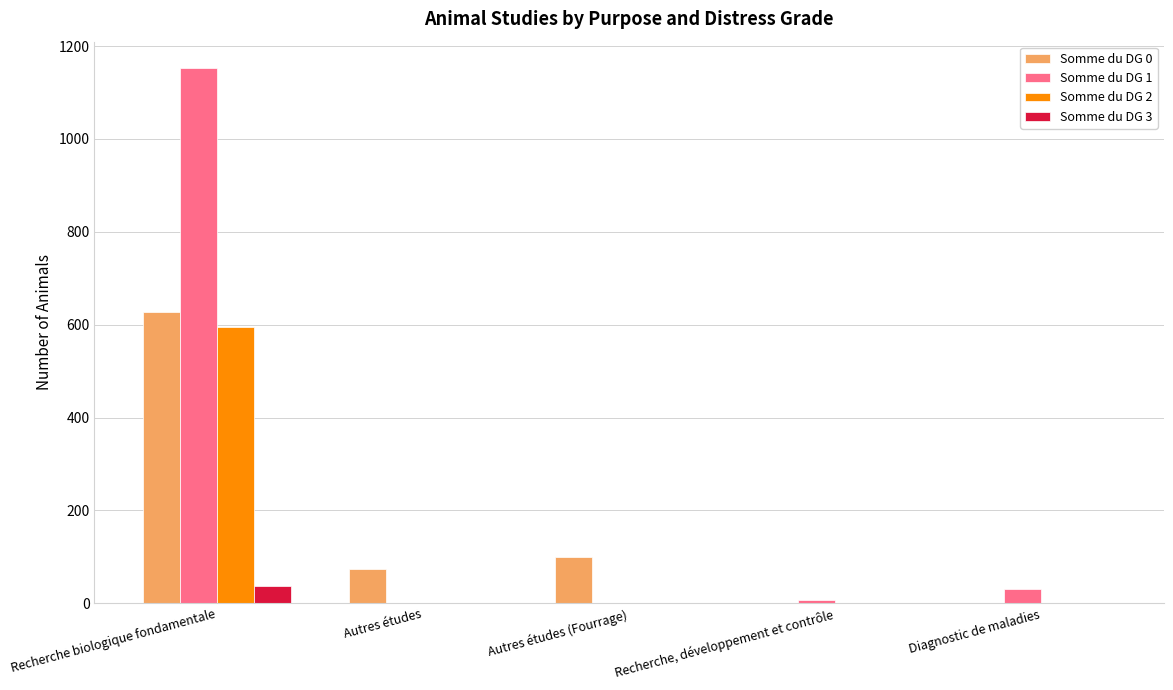

What is the spread (max minus min) of values at Recherche biologique fondamentale?

1114